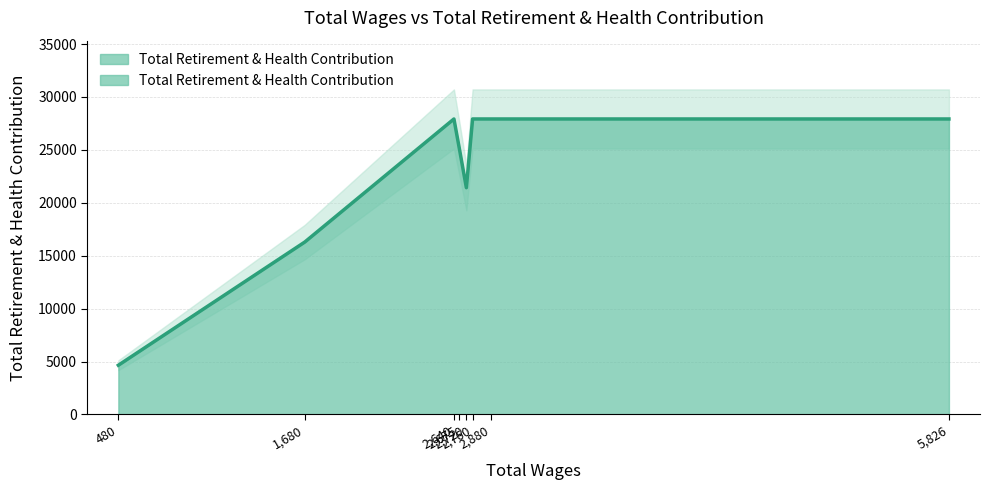

True or false: the data has more than 2 interior local peaks.

False